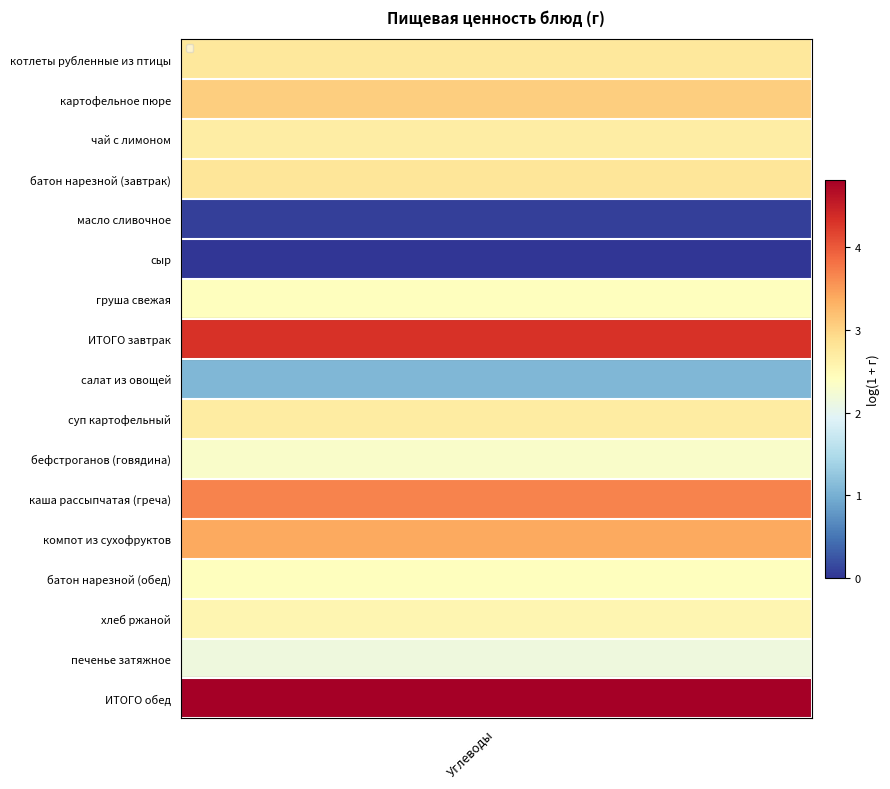

Rank the series by their maximum value, from lowest to highest.

сыр, салат из овощей, масло сливочное, печенье затяжное, батон нарезной (обед), груша свежая, хлеб ржаной, чай с лимоном, суп картофельный, батон нарезной (завтрак), котлеты рубленные из птицы, картофельное пюре, компот из сухофруктов, каша рассыпчатая (греча), бефстроганов (говядина), ИТОГО завтрак, ИТОГО обед